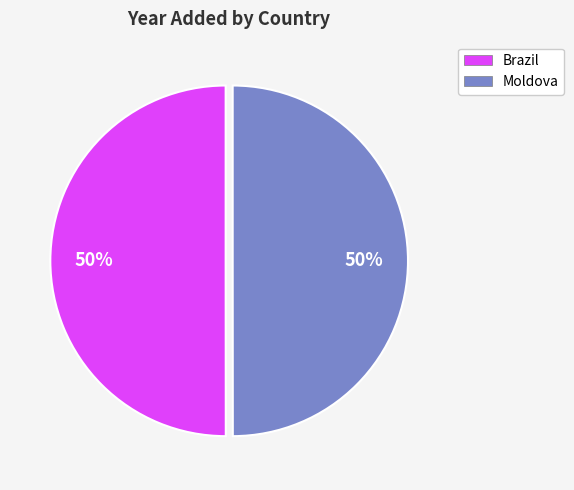

True or false: Brazil accounts for 43% of the total.

False